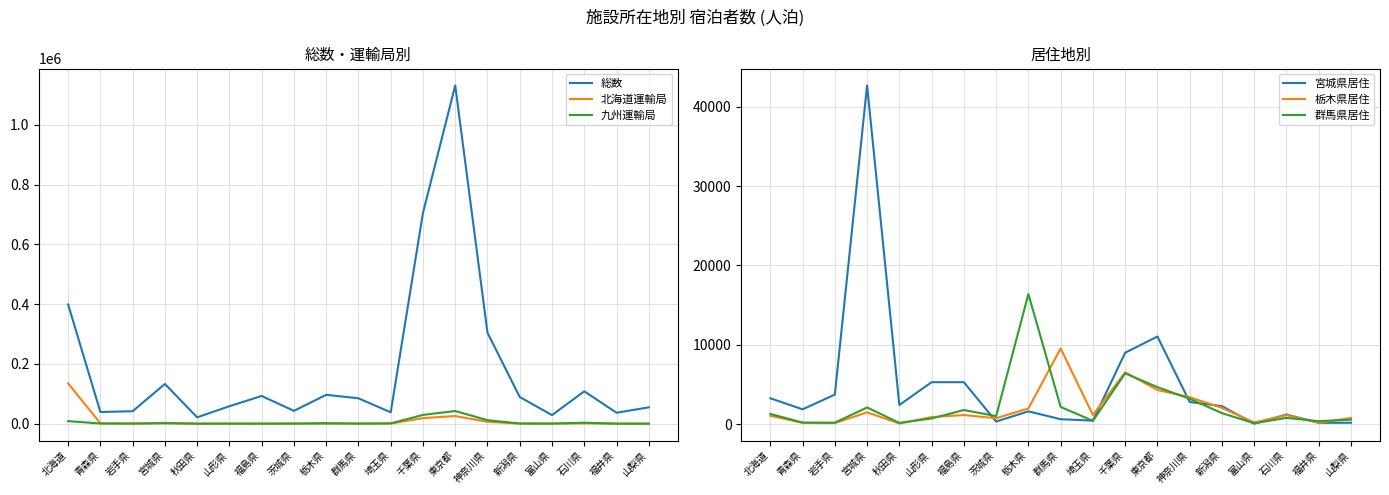

List the series in order of their peak value, highest first.

総数, 北海道運輸局, 宮城県居住, 九州運輸局, 群馬県居住, 栃木県居住